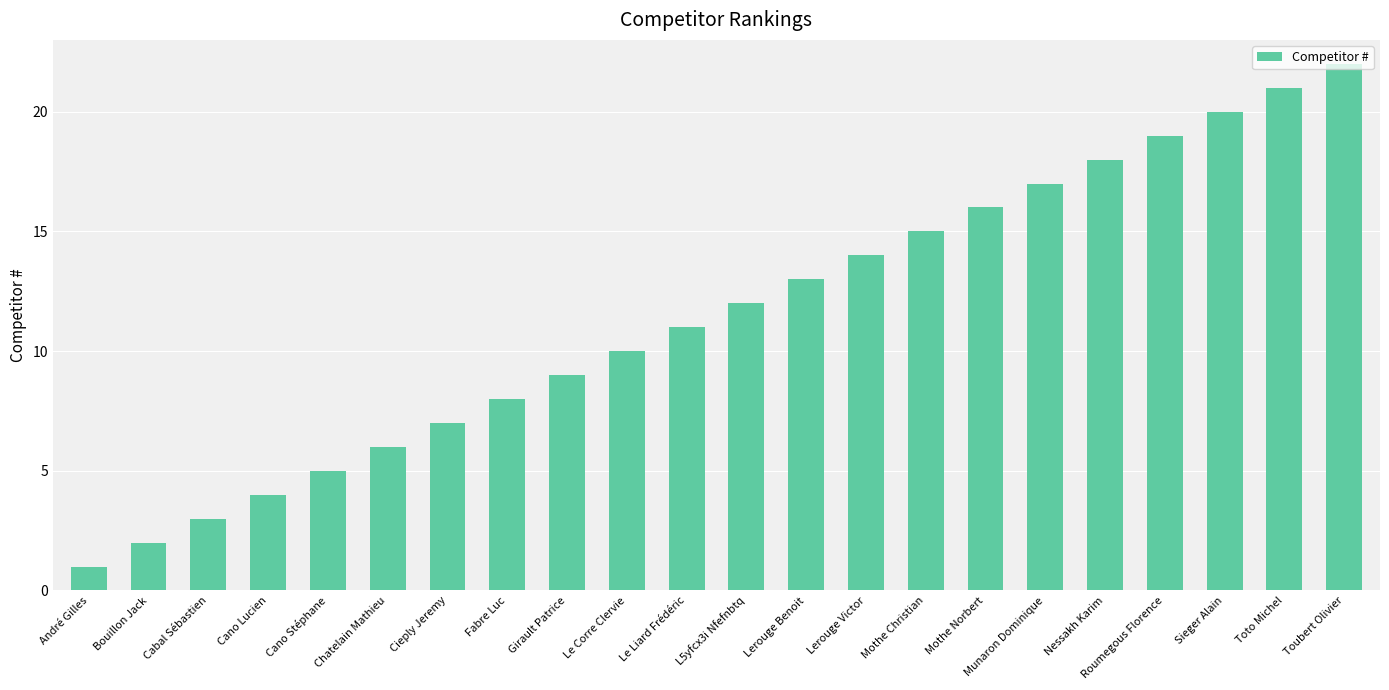

Is it true that the value at Chatelain Mathieu is 10?

False